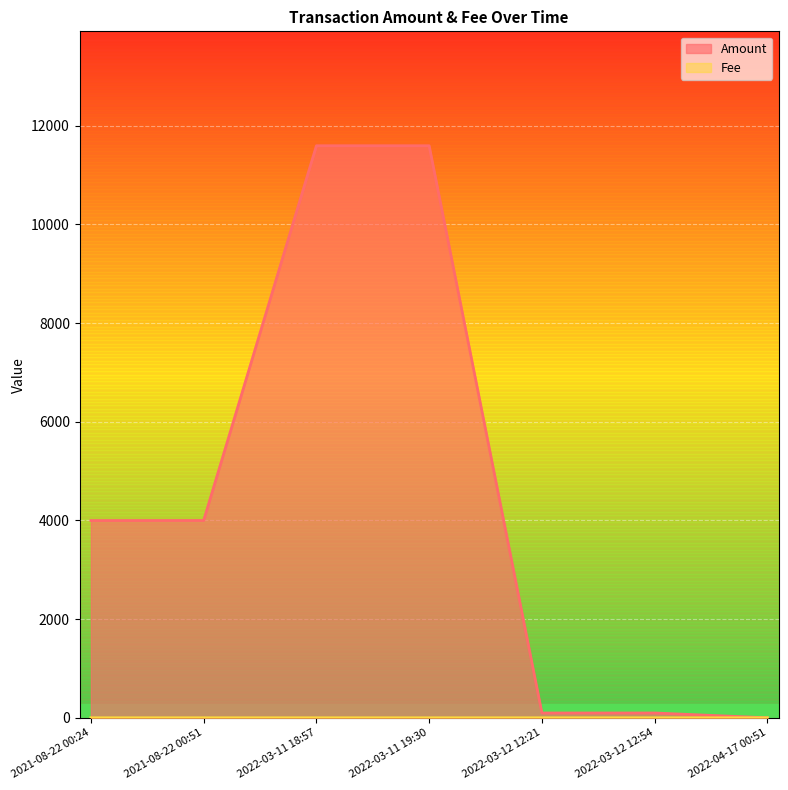

After their last crossing, which series has the higher values: Fee or Amount?

Fee